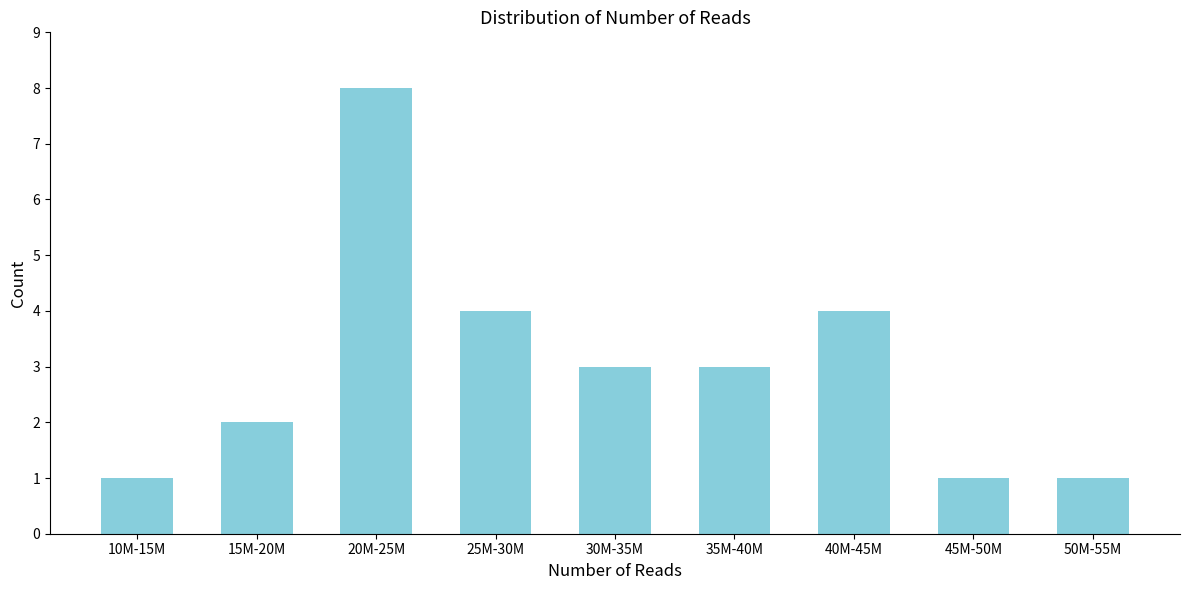

Reading left to right, list all the values displayed in this chart.

1	2	8	4	3	3	4	1	1